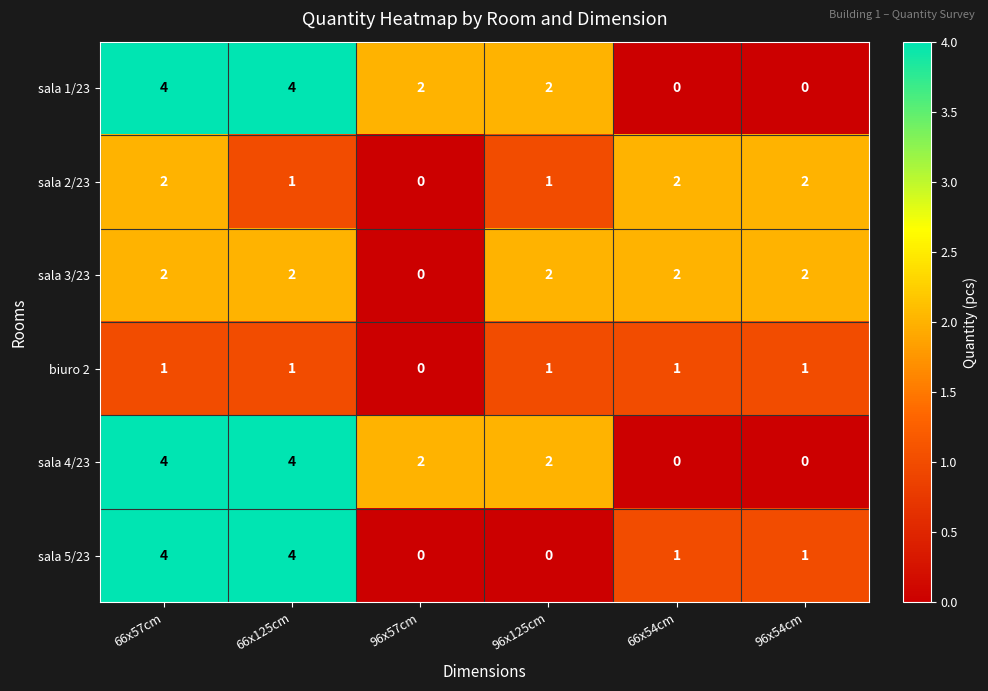

How many data points does each series have?

6